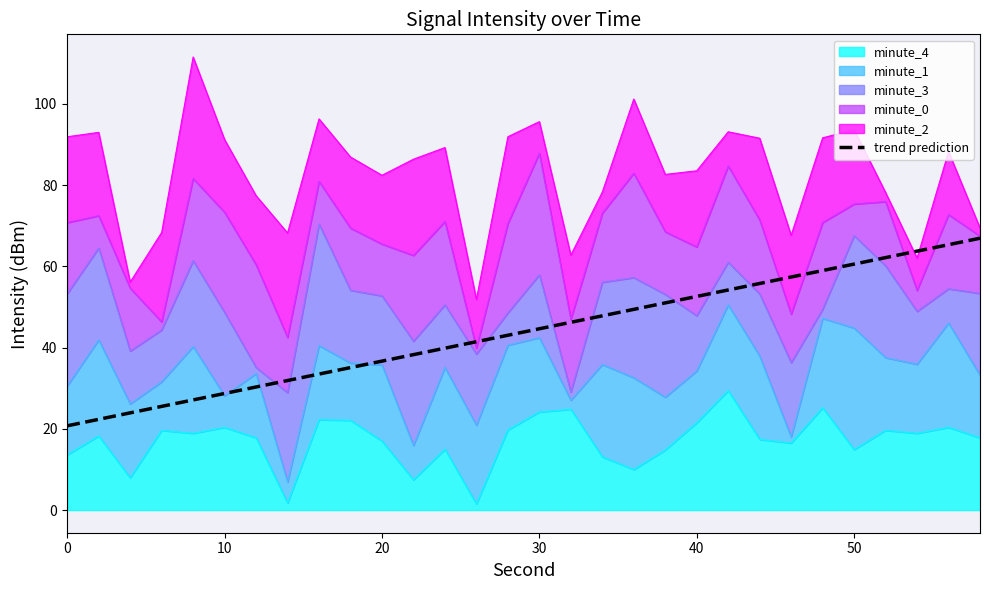

Reading left to right, extract all data points from this chart.

20.7	22.3	23.9	25.5	27.1	28.7	30.3	31.9	33.5	35.1	36.7	38.3	39.9	41.4	43.0	44.6	46.2	47.8	49.4	51.0	52.6	54.2	55.8	57.4	59.0	60.6	62.1	63.7	65.3	66.9